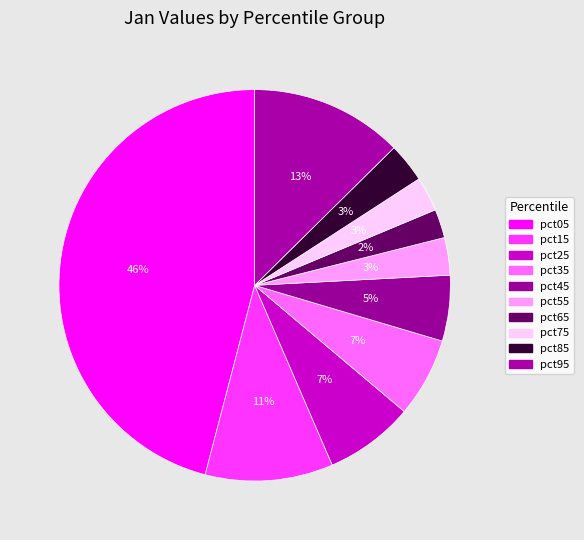

What is the largest slice in the pie chart?

pct05